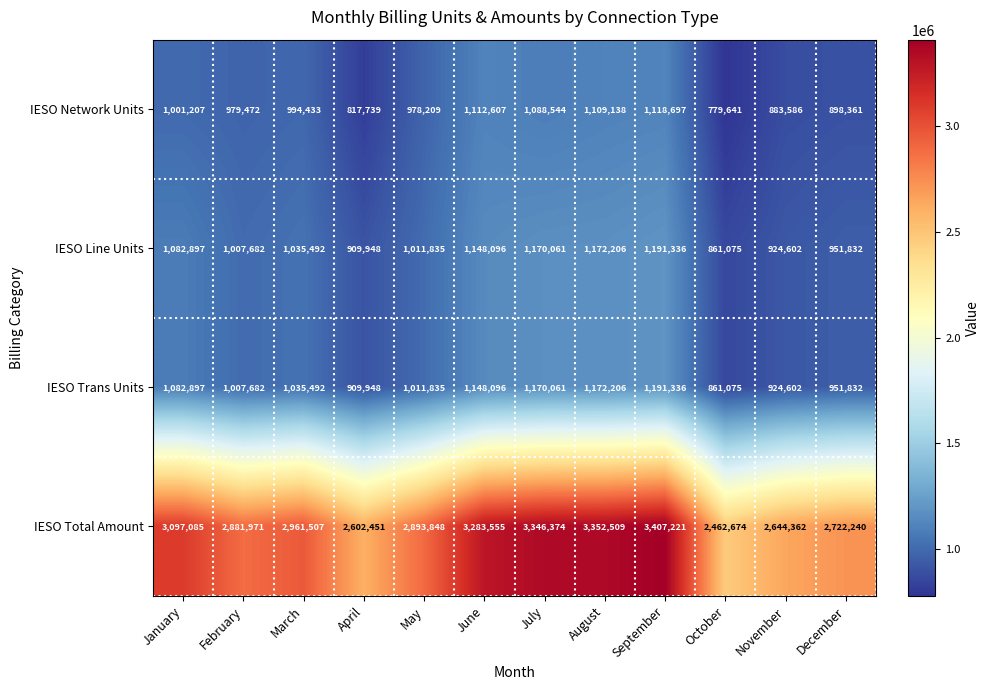

What is the average value of the IESO Trans Units series?

1038922